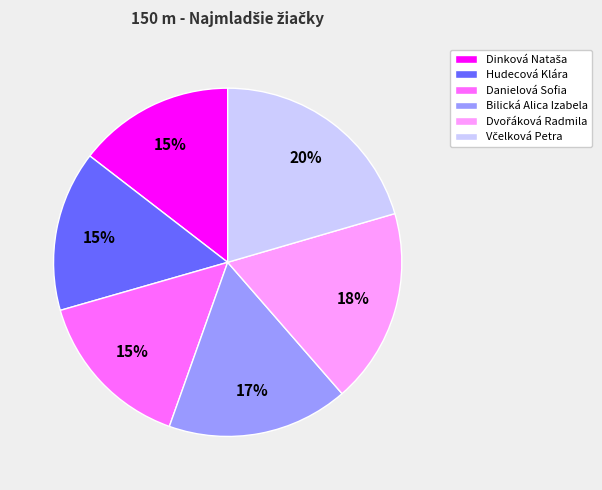

What percentage is the Danielová Sofia slice, to the nearest percent?

15%